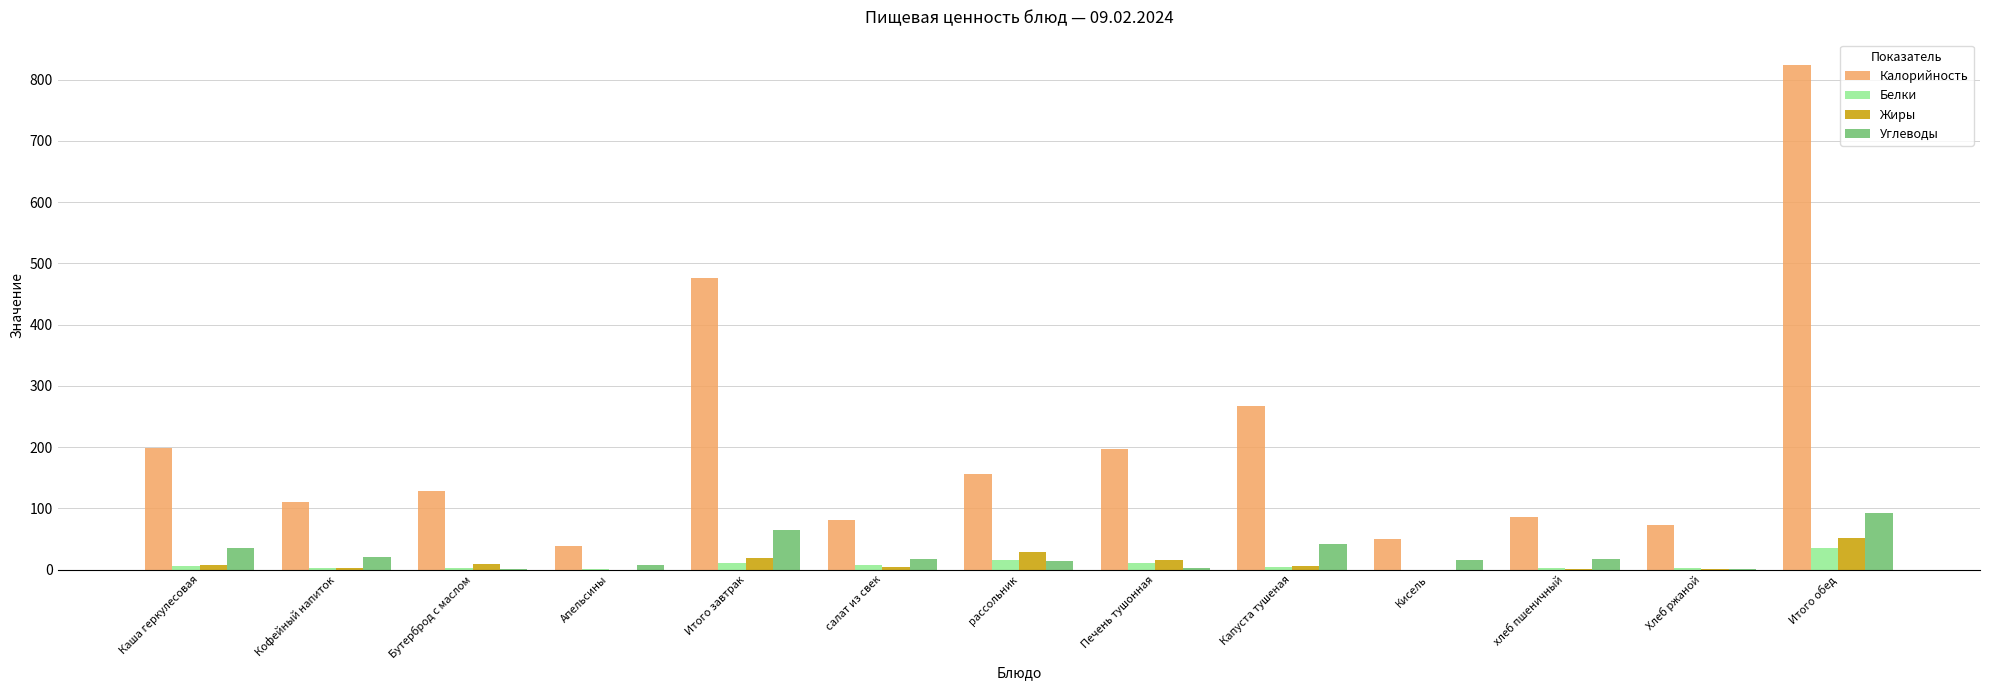

Which series has the widest spread of values?

Калорийность